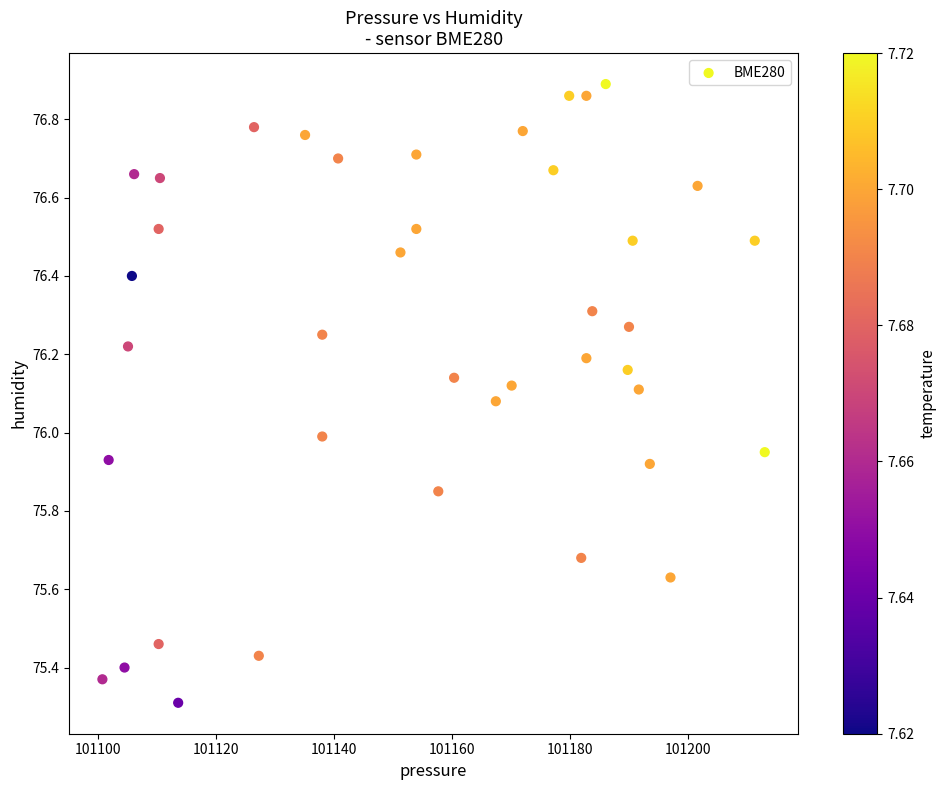

What is the range of X values (max minus min)?

112.2